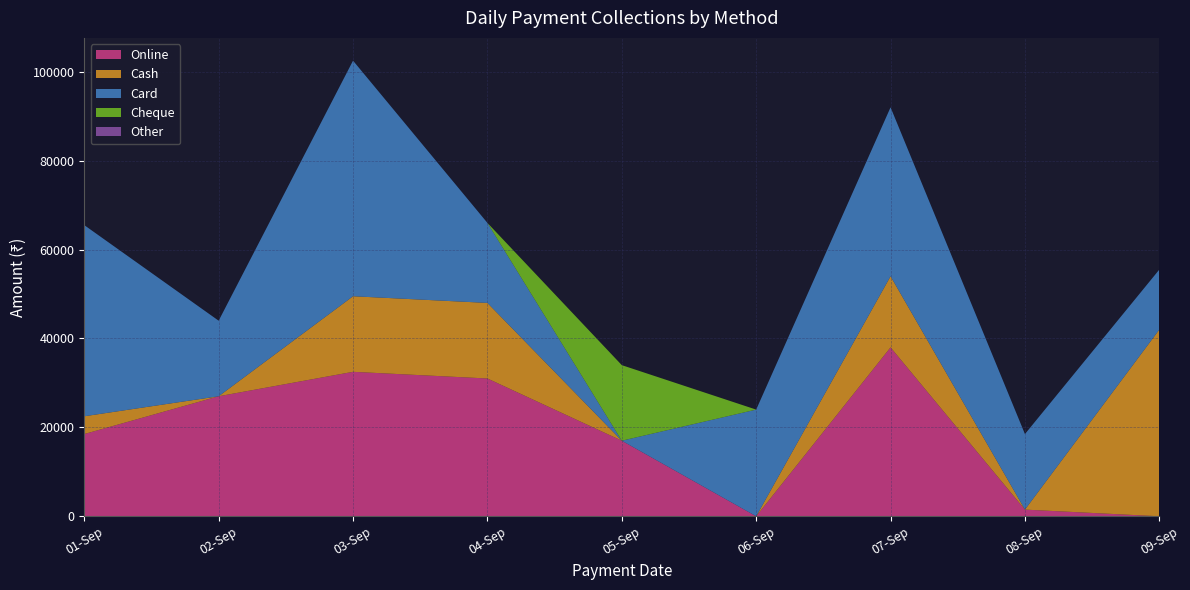

Reading left to right, transcribe all the data shown in this chart.

Online: 18500	27000	32500	31000	17000	0	38000	1500	0
Cash: 4000	0	17000	17000	0	0	16000	0	42000
Card: 43000	17000	53000	18000	0	24000	38000	17000	13500
Cheque: 0	0	0	0	17000	0	0	0	0
Other: 0	0	0	0	0	0	0	0	0